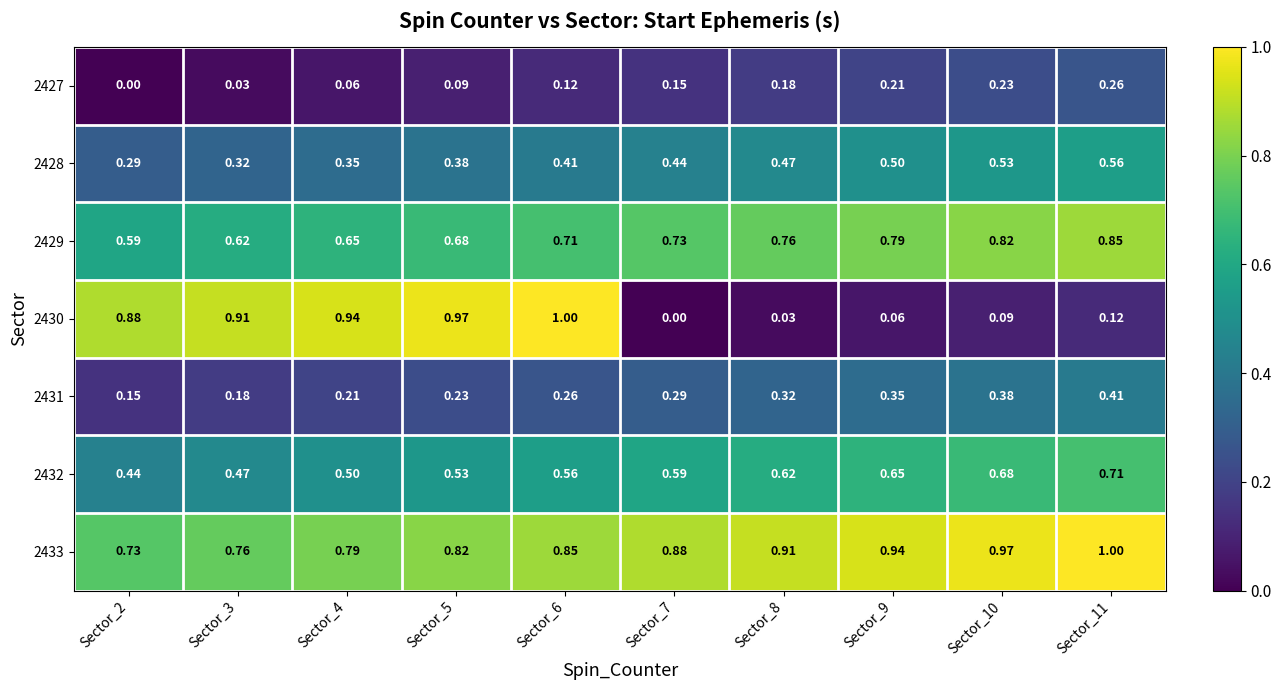

What is the total value across all series at Sector_2?

3.1